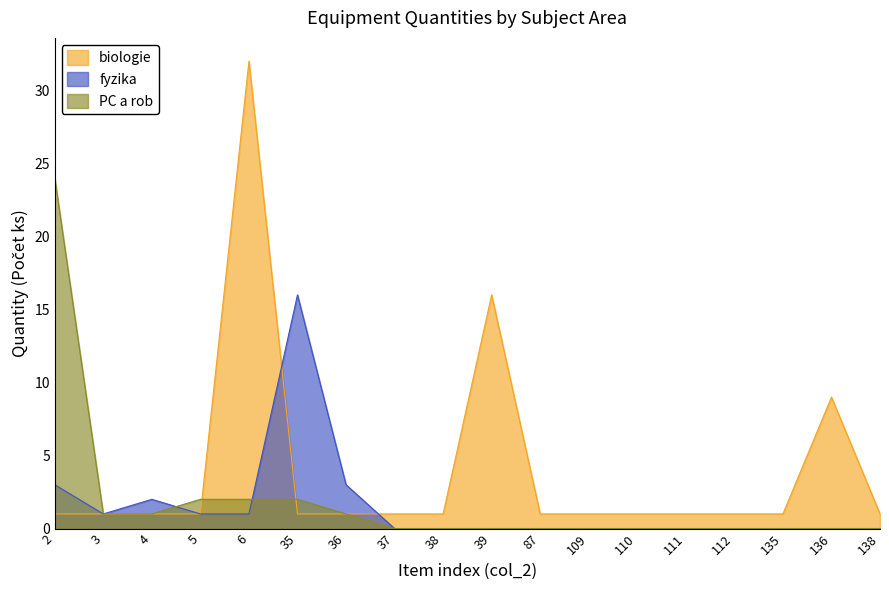

At how many categories does at least one series exceed 4?

5